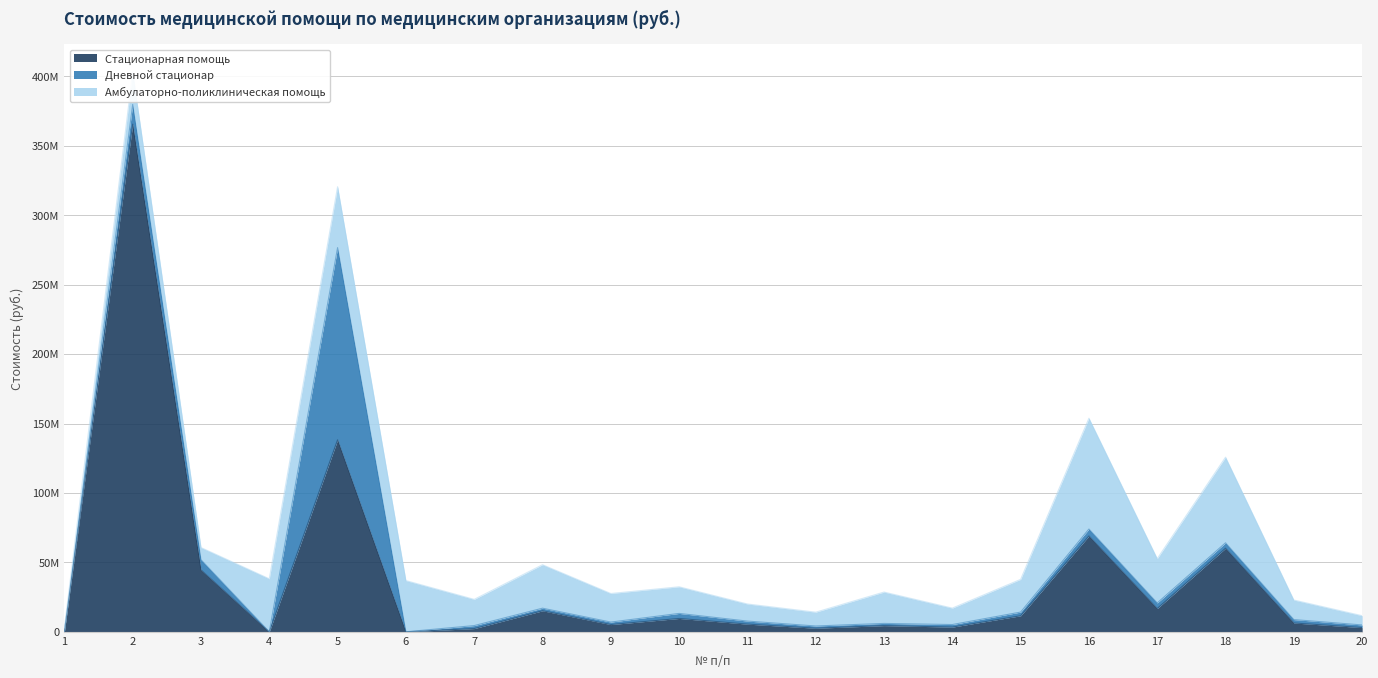

What is the value of the Амбулаторно-поликлиническая помощь point at the 7th from the left?

18878573.1